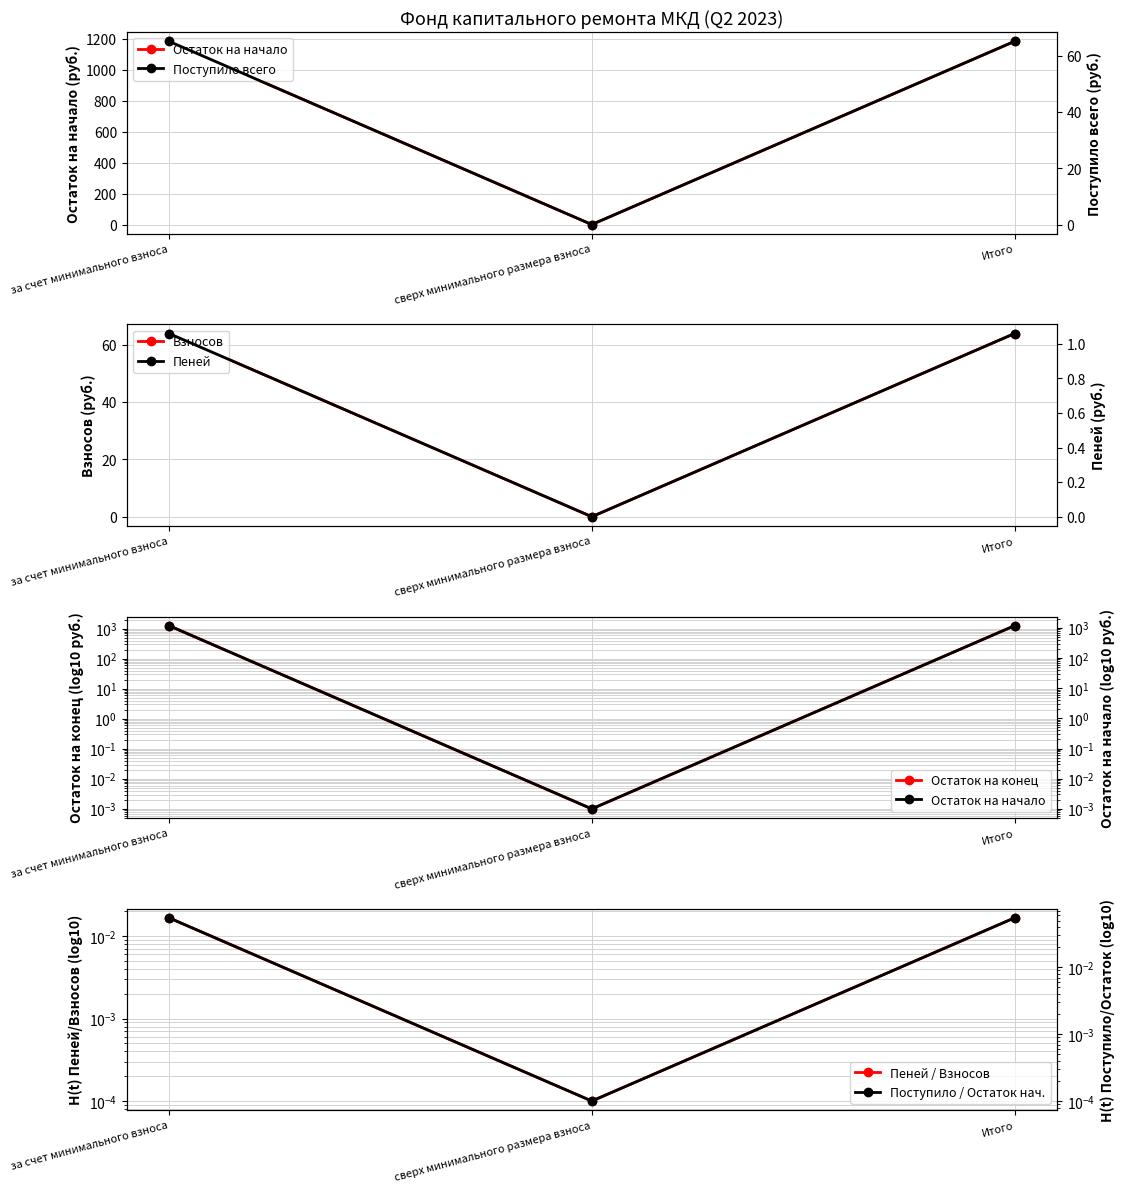

Which category has the lowest value in the Остаток на конец series?

сверх минимального размера взноса